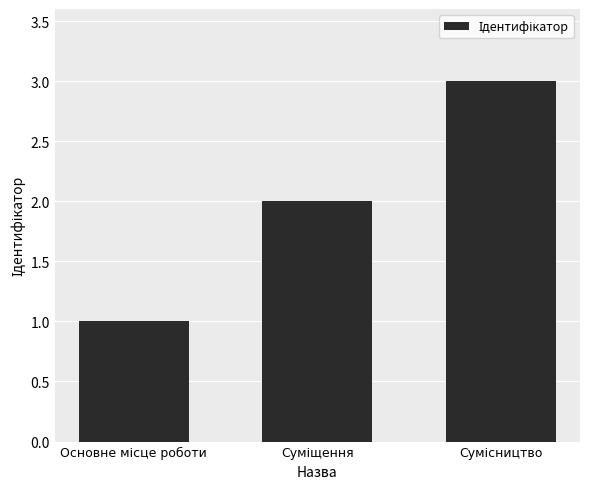

What is the sum of all values?

6